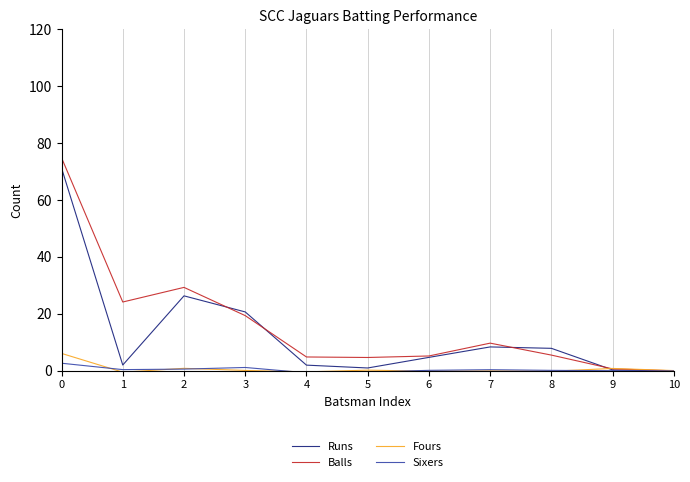

How many lines are shown in the chart?

4